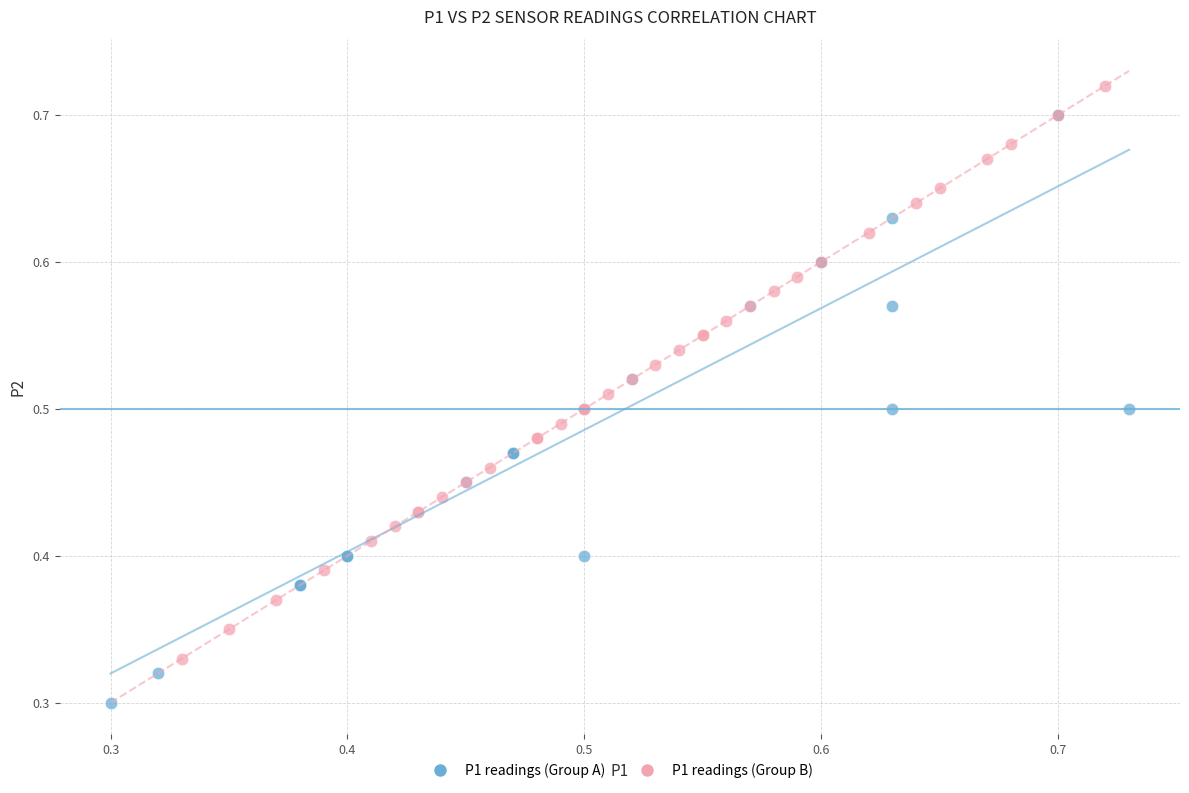

Which series contains the highest Y value?

P1 readings (Group B)